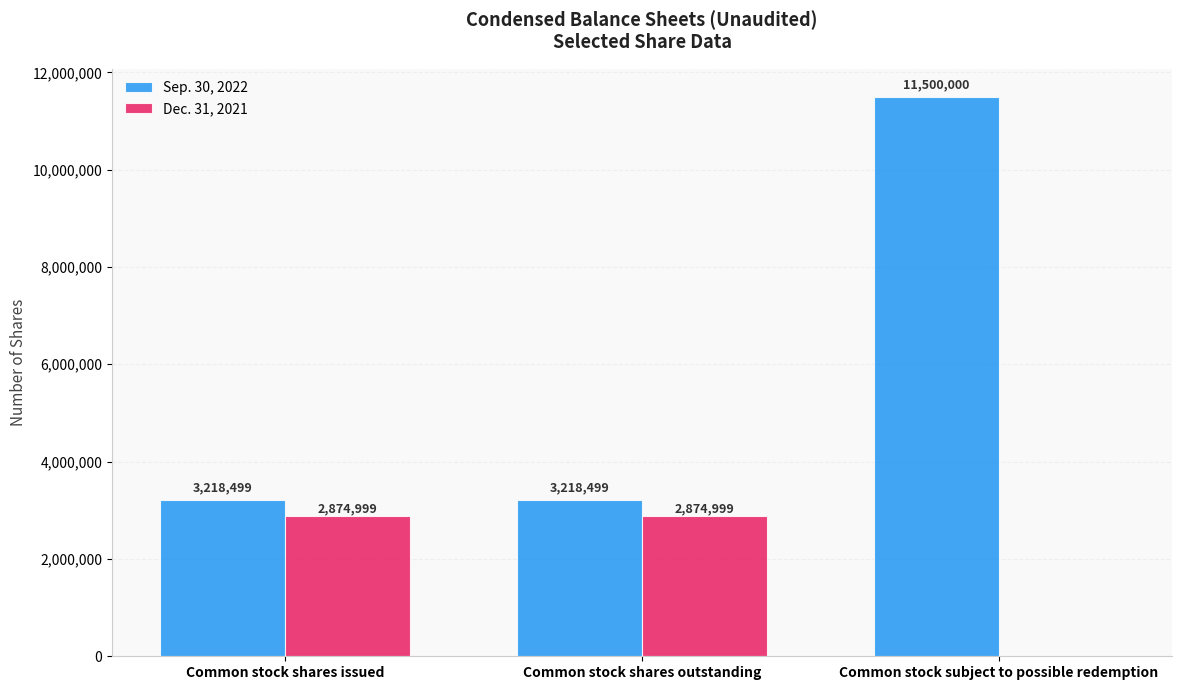

How many Dec. 31, 2021 values are between 0 and 2874999?

3